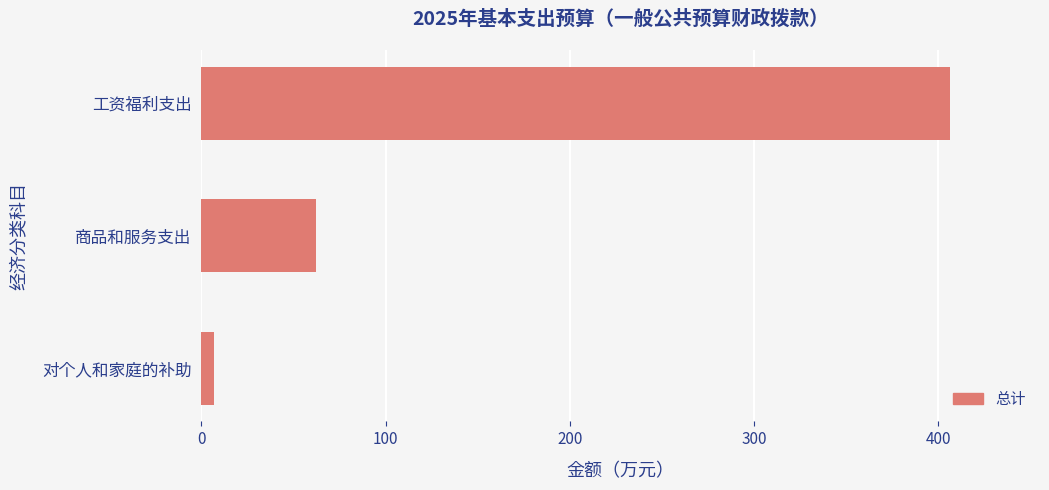

Which category has the lowest value across all series?

对个人和家庭的补助